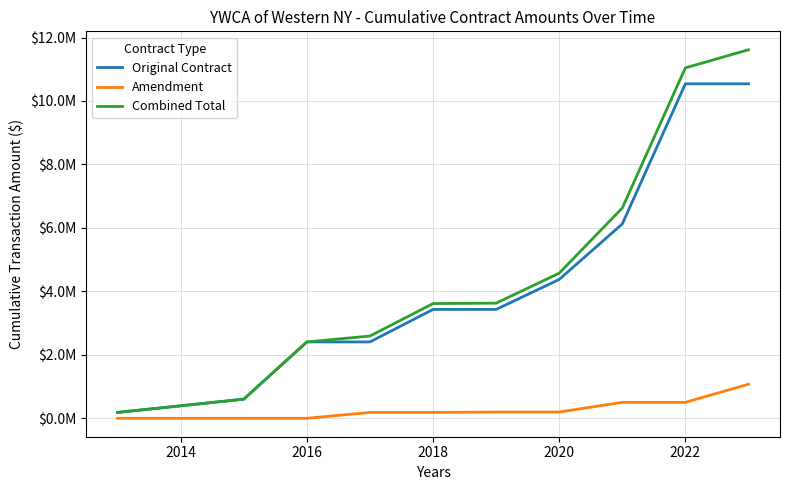

True or false: Original Contract and Amendment intersect in this chart.

False